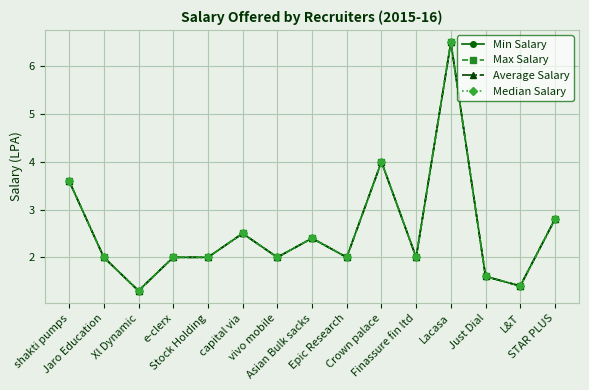

What is the label of the 3rd point from the left?

Xl Dynamic